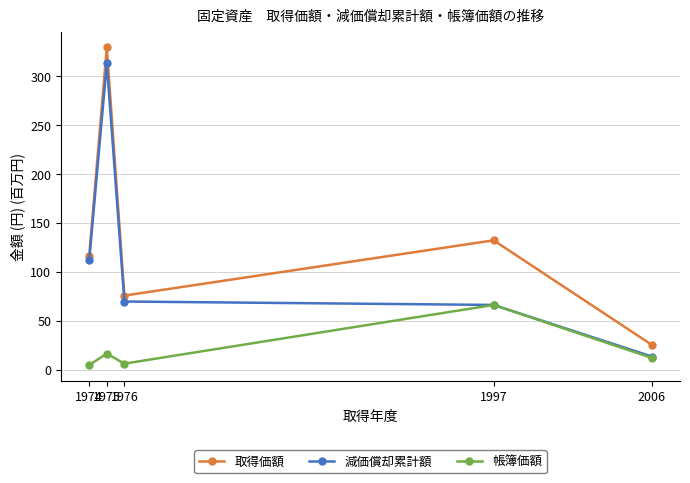

What is the sum of the 帳簿価額 values at 1975 and 2006?

28.2